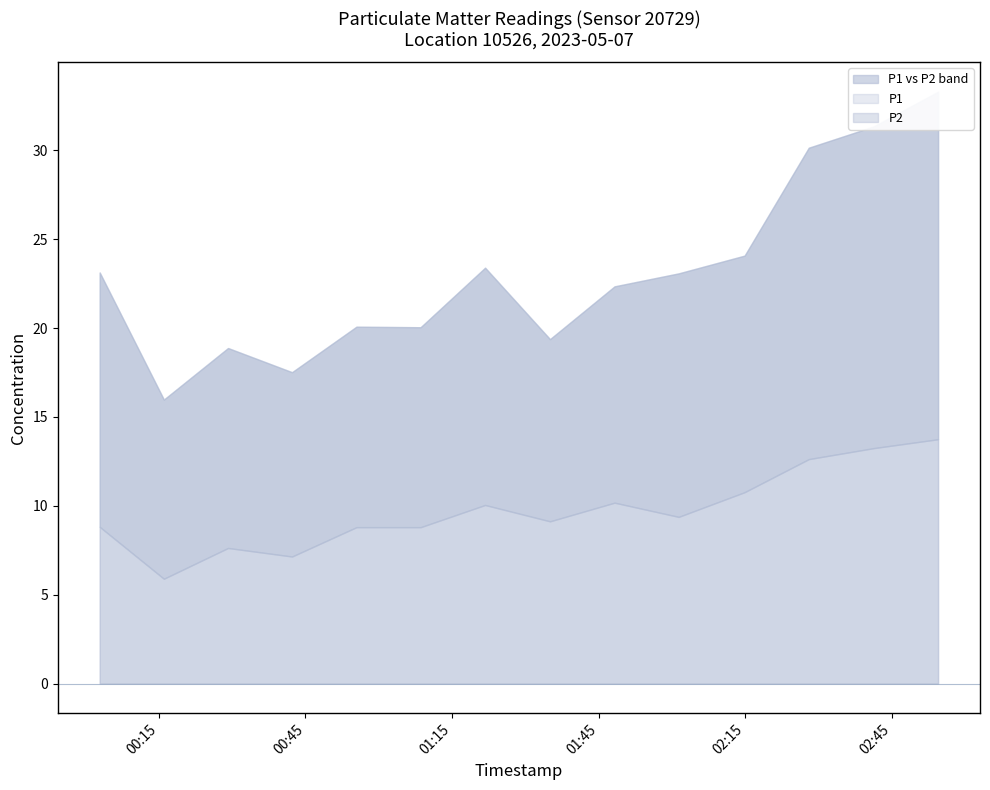

Which has a higher value, 2023-05-07T01:48:16 or 2023-05-07T00:16:01?

2023-05-07T01:48:16